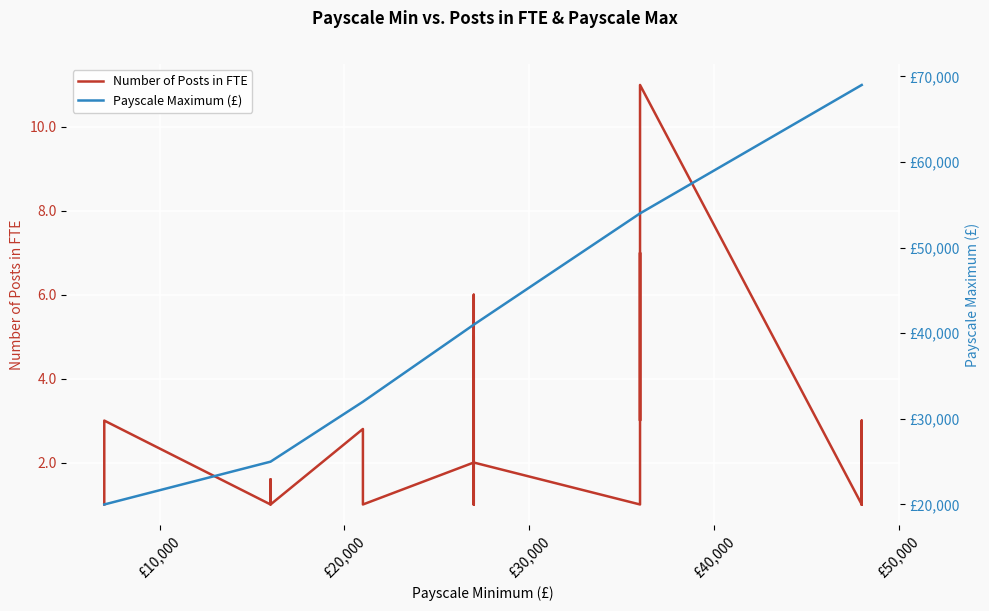

In Number of Posts in FTE, how many points are higher than both neighbors (excluding endpoints)?

9